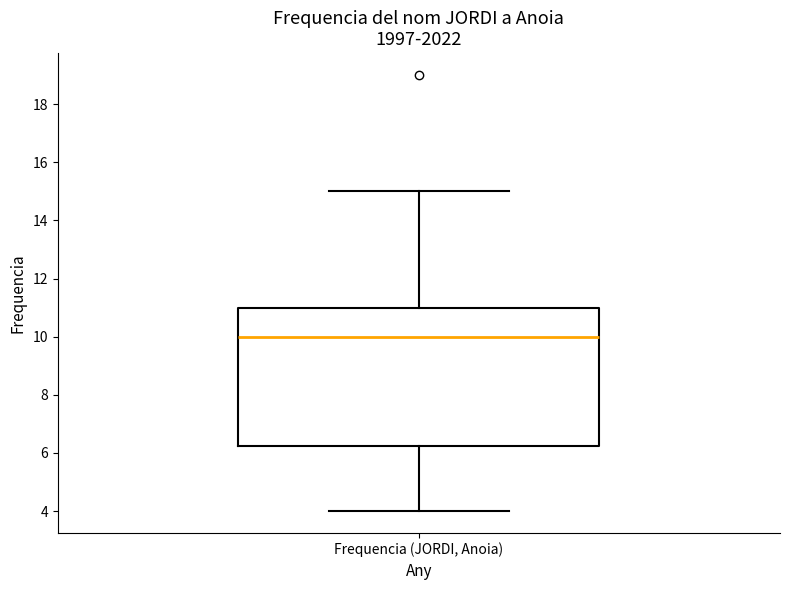

Transcribe this box plot: give where the median line is, the range the box spans, and where the two whiskers end, as read against the y-axis. The values are not printed on the chart, so give them approximately, as read against the axis.

median 10.0, box 6.2 to 11.0, whiskers 4.0 to 15.0